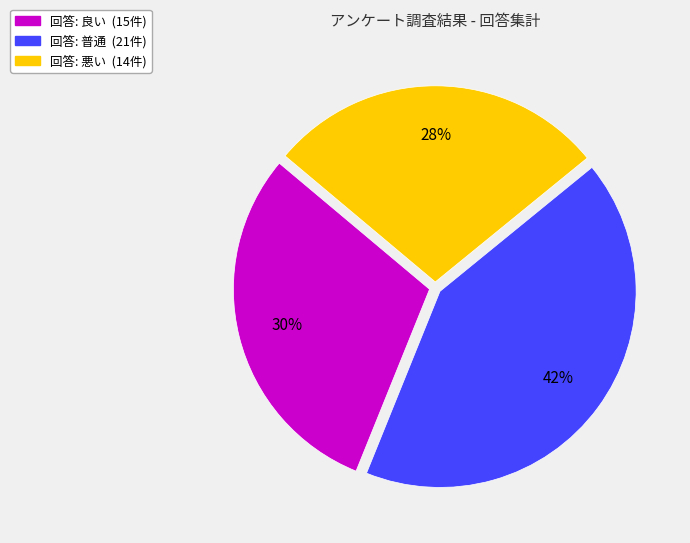

Does any single category account for the majority?

No